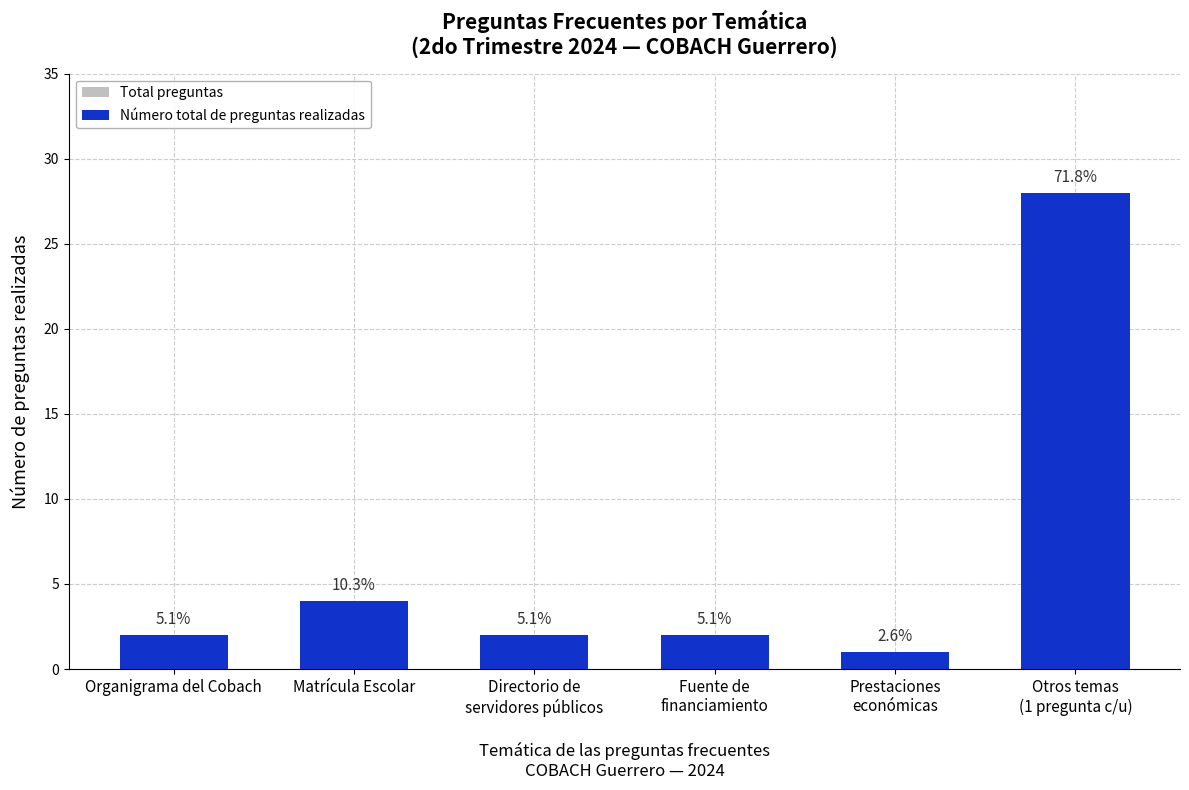

Which series has the widest spread of values?

Total preguntas